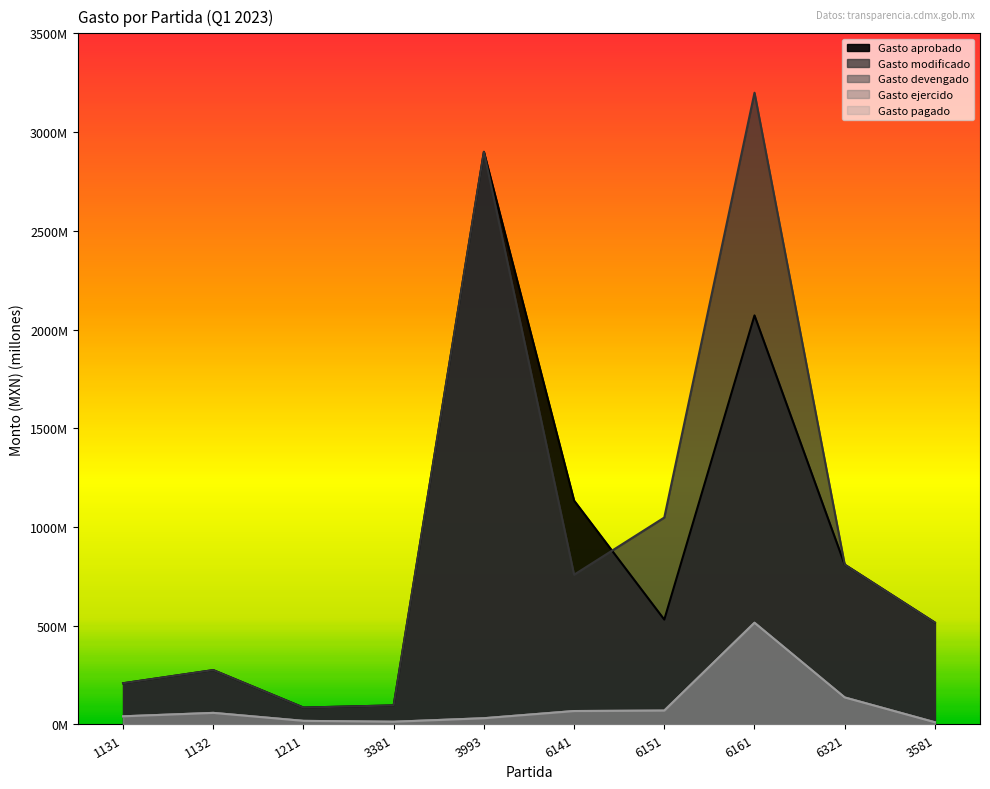

True or false: Gasto modificado has more than 2 interior local peaks.

True